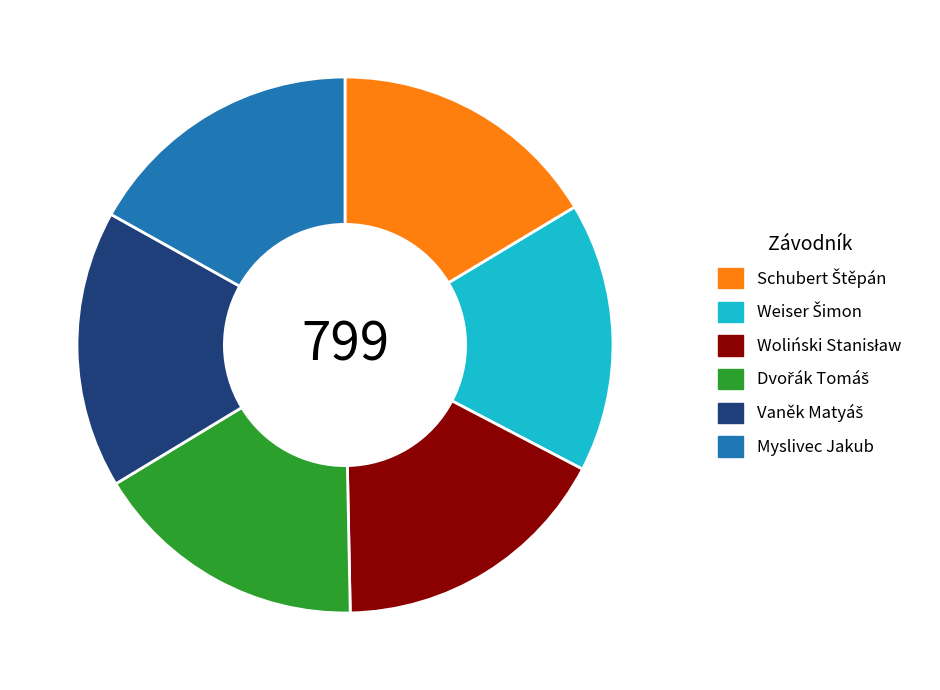

True or false: Myslivec Jakub accounts for 28% of the total.

False